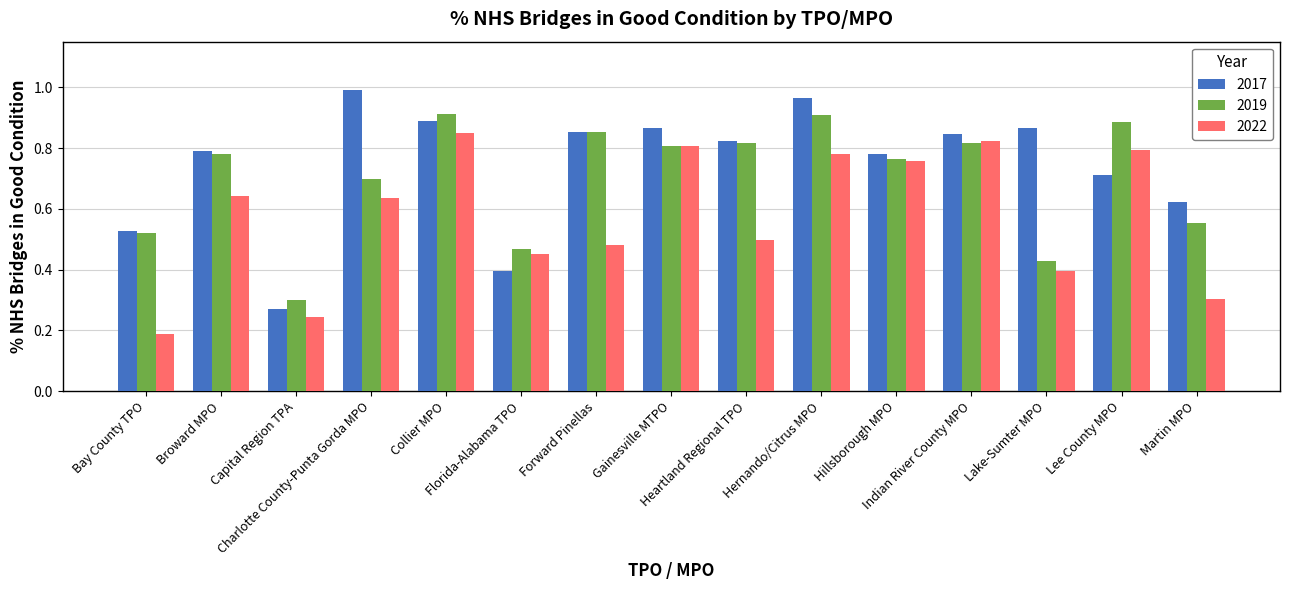

At how many categories does at least one series exceed 0?

15